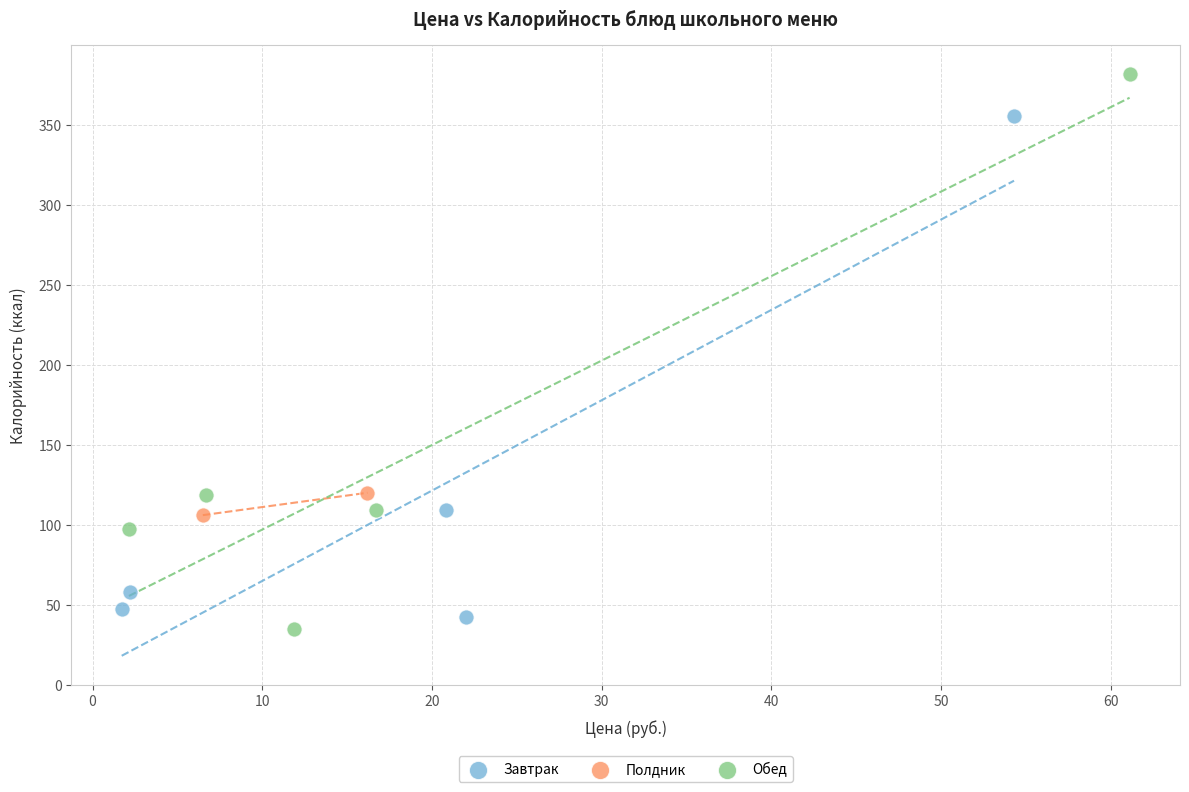

What are all the series names shown in the legend?

Завтрак, Полдник, Обед